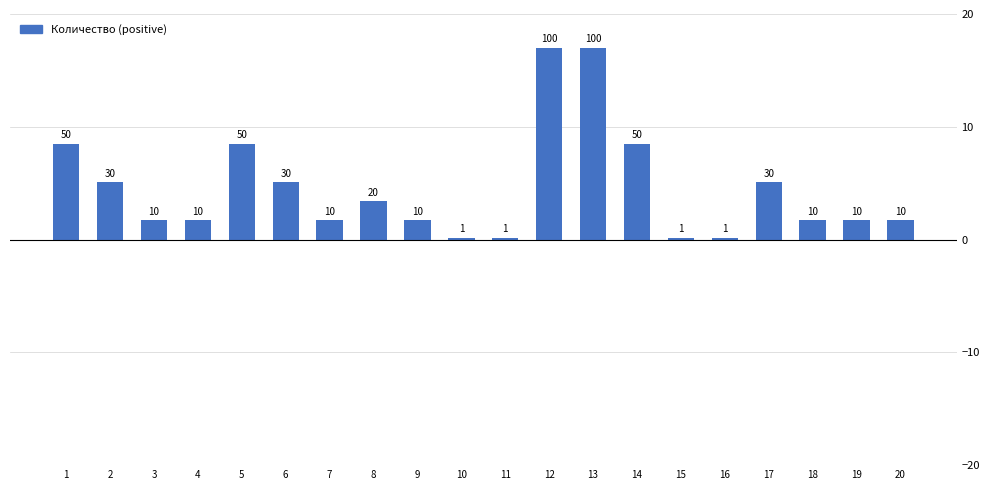

Are the bars horizontal?

No